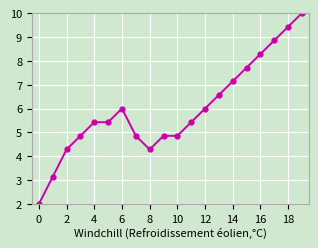

What is the sum of all values?

119.4